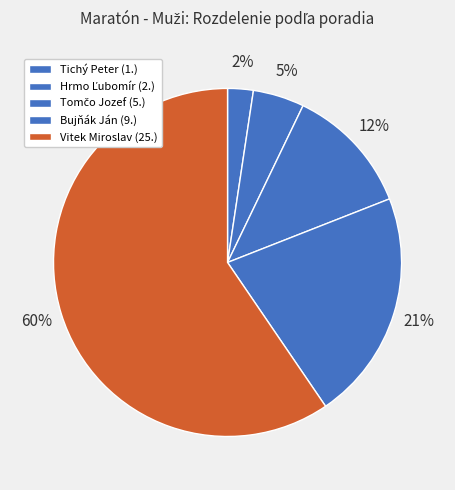

To the nearest percent, what is the average slice percentage?

20%